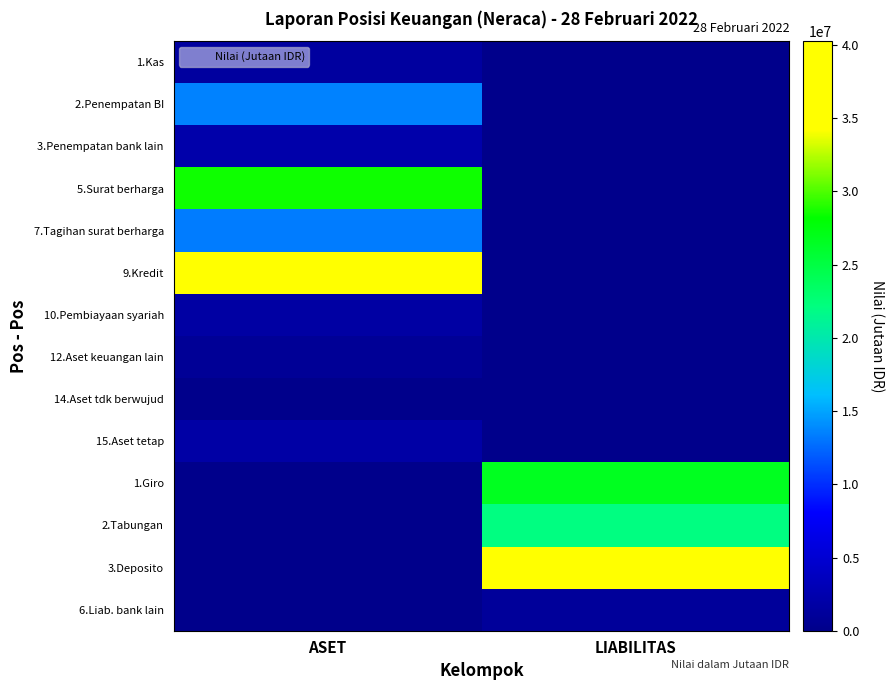

At how many categories does at least one series exceed 11693005?

2